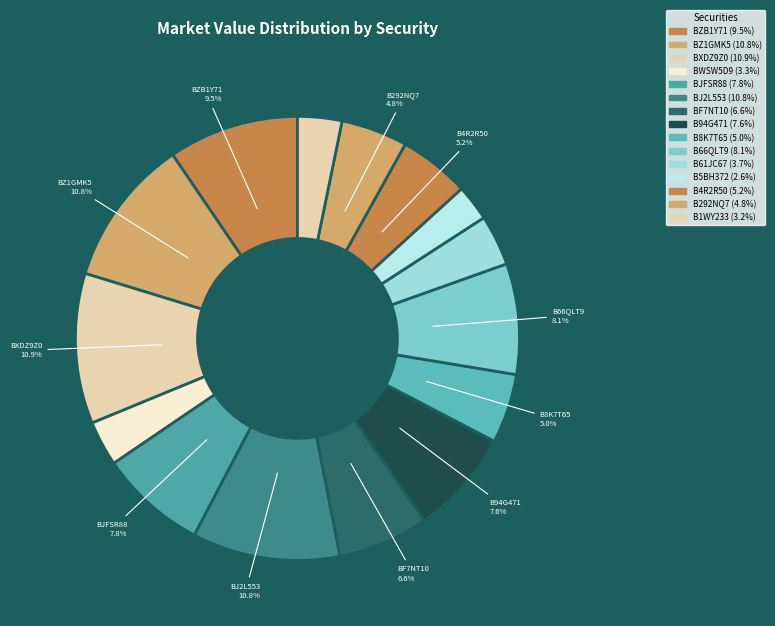

Which slice is the largest?

BXDZ9Z0